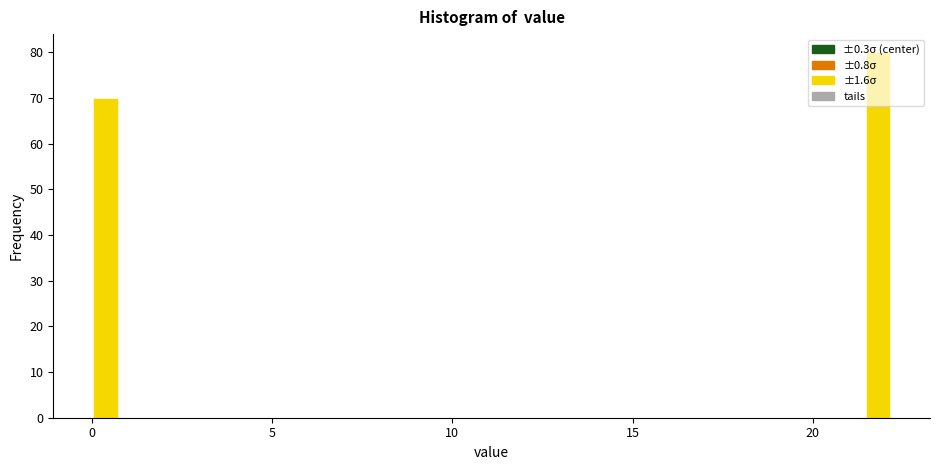

Around what value on the x-axis is the tallest bar? Give the approximate position of its centre, as read against the axis.

22.0